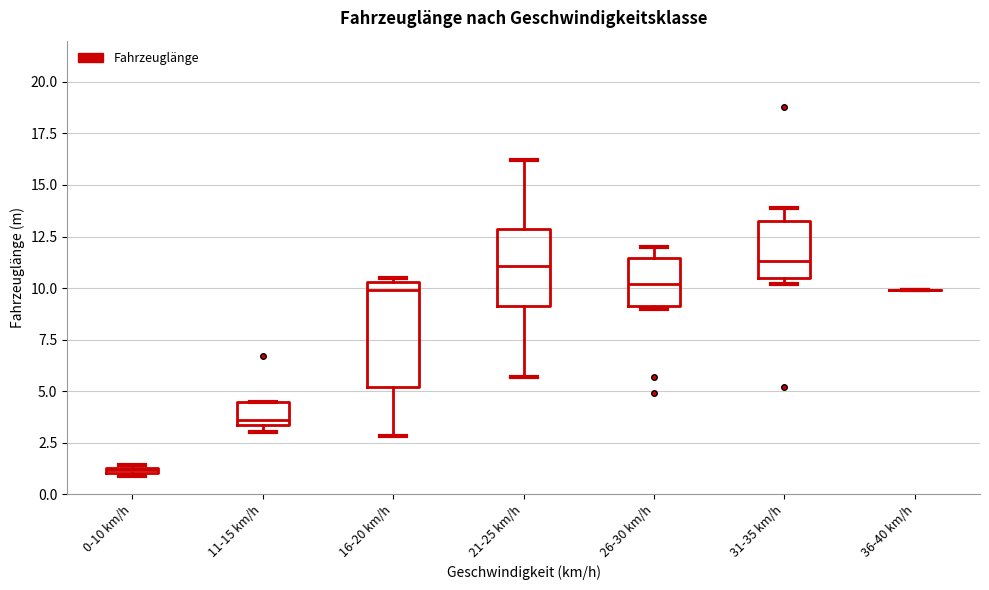

Which box is the tallest, from its lower edge to its upper edge?

16-20 km/h